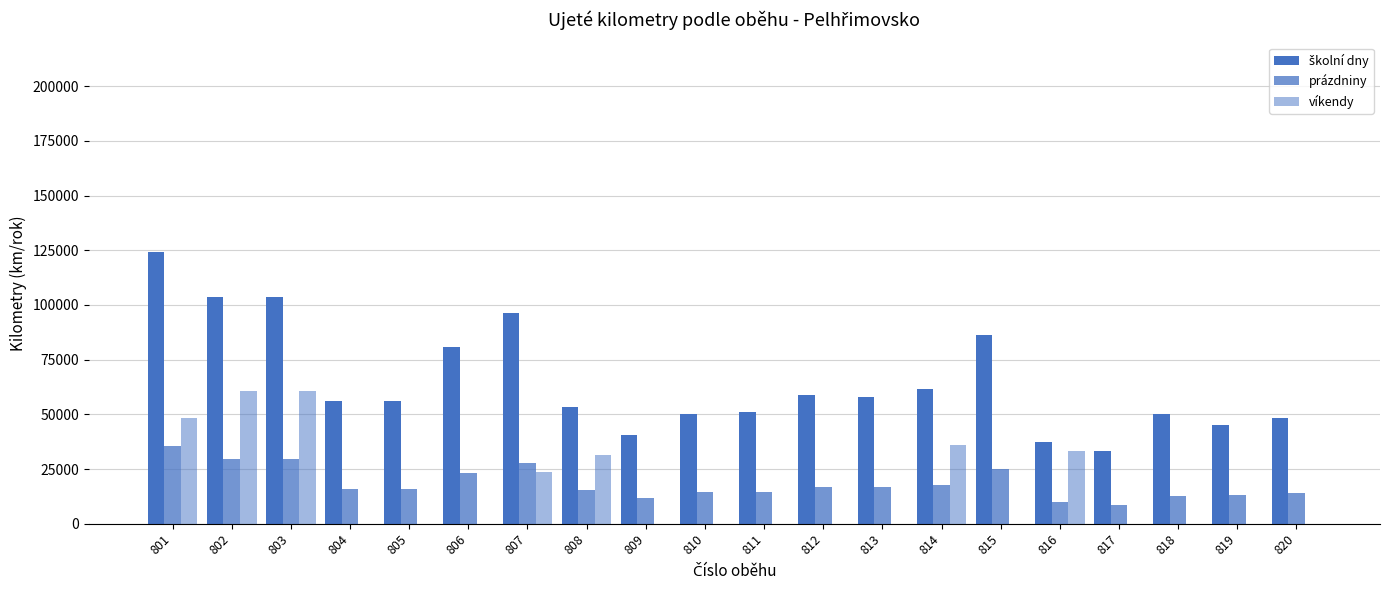

Reading left to right, list all the values displayed in this chart.

školní dny: 801=124254.0	802=103545.0	803=103545.0	804=55965.0	805=55965.0	806=80730.0	807=96135.0	808=53547.0	809=40599.0	810=50115.0	811=51070.5	812=58968.0	813=57798.0	814=61776.0	815=86326.5	816=37362.0	817=33345.0	818=50271.0	819=44967.0	820=48204.0
prázdniny: 801=35683.2	802=29736.0	803=29736.0	804=16072.0	805=16072.0	806=23184.0	807=27608.0	808=15377.6	809=11659.2	810=14392.0	811=14666.4	812=16934.4	813=16598.4	814=17740.8	815=24791.2	816=9934.4	817=8332.8	818=12632.2	819=12913.6	820=13843.2
víkendy: 801=48427.2	802=60534.0	803=60534.0	804=0.0	805=0.0	806=0.0	807=23666.4	808=31555.2	809=0.0	810=0.0	811=0.0	812=0.0	813=0.0	814=36115.2	815=0.0	816=33128.4	817=0.0	818=0.0	819=0.0	820=0.0